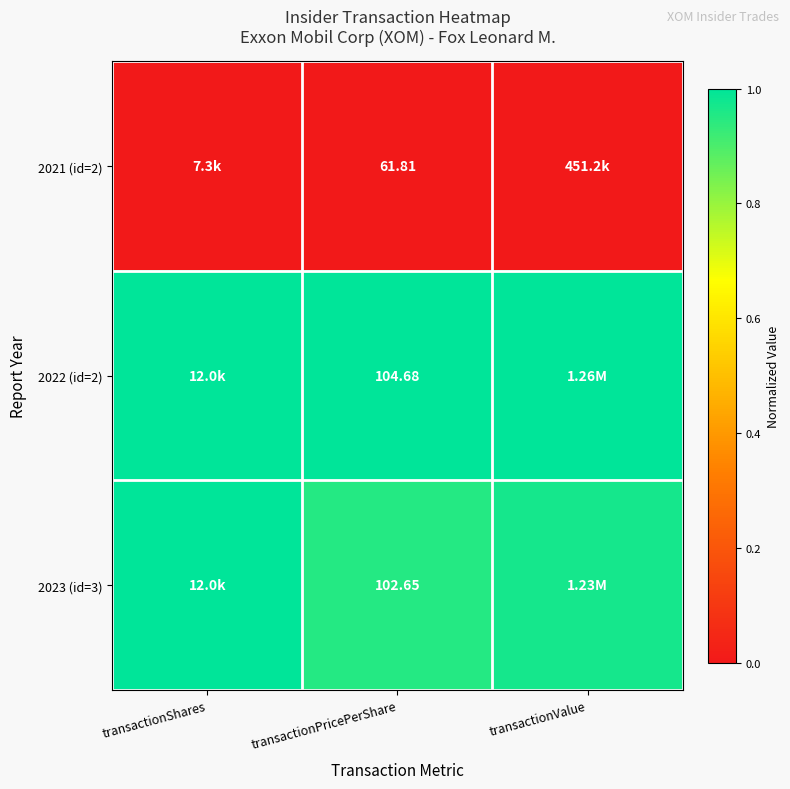

Is the value of 2023 (id=3) at transactionPricePerShare greater than the value of 2022 (id=2) at transactionPricePerShare?

No